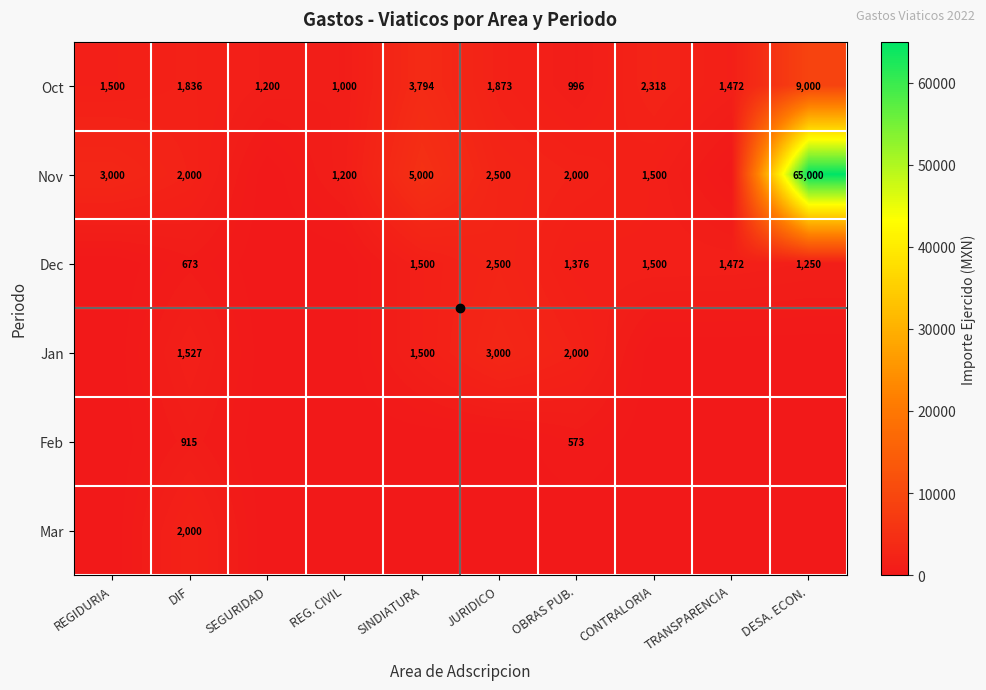

Which category has the lowest value in the Oct series?

OBRAS PUB.